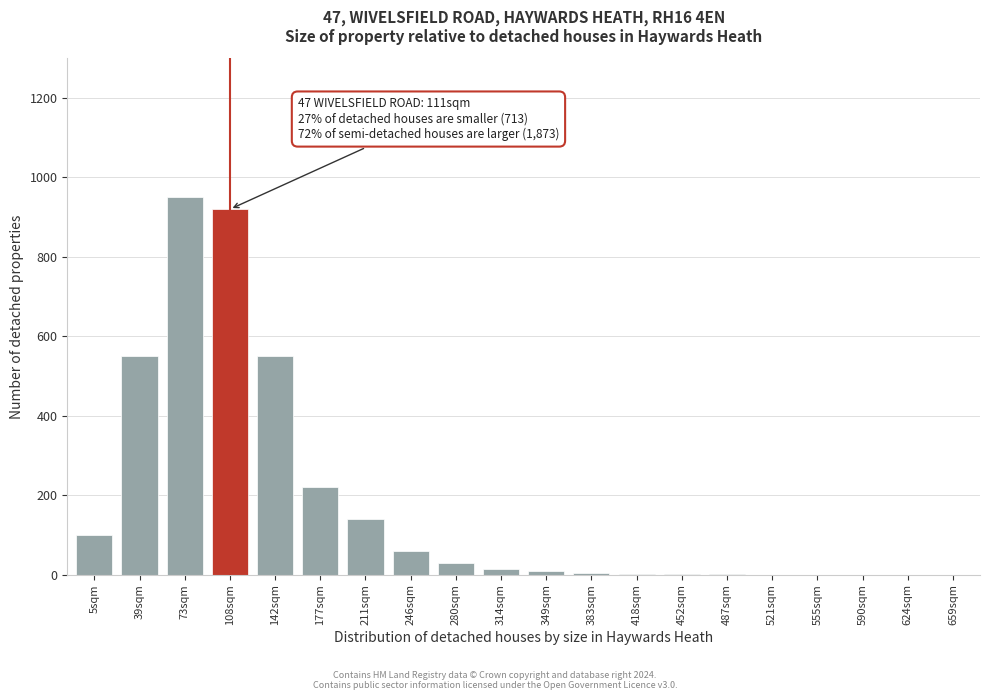

At which category does the chart reach its peak across all series?

73sqm